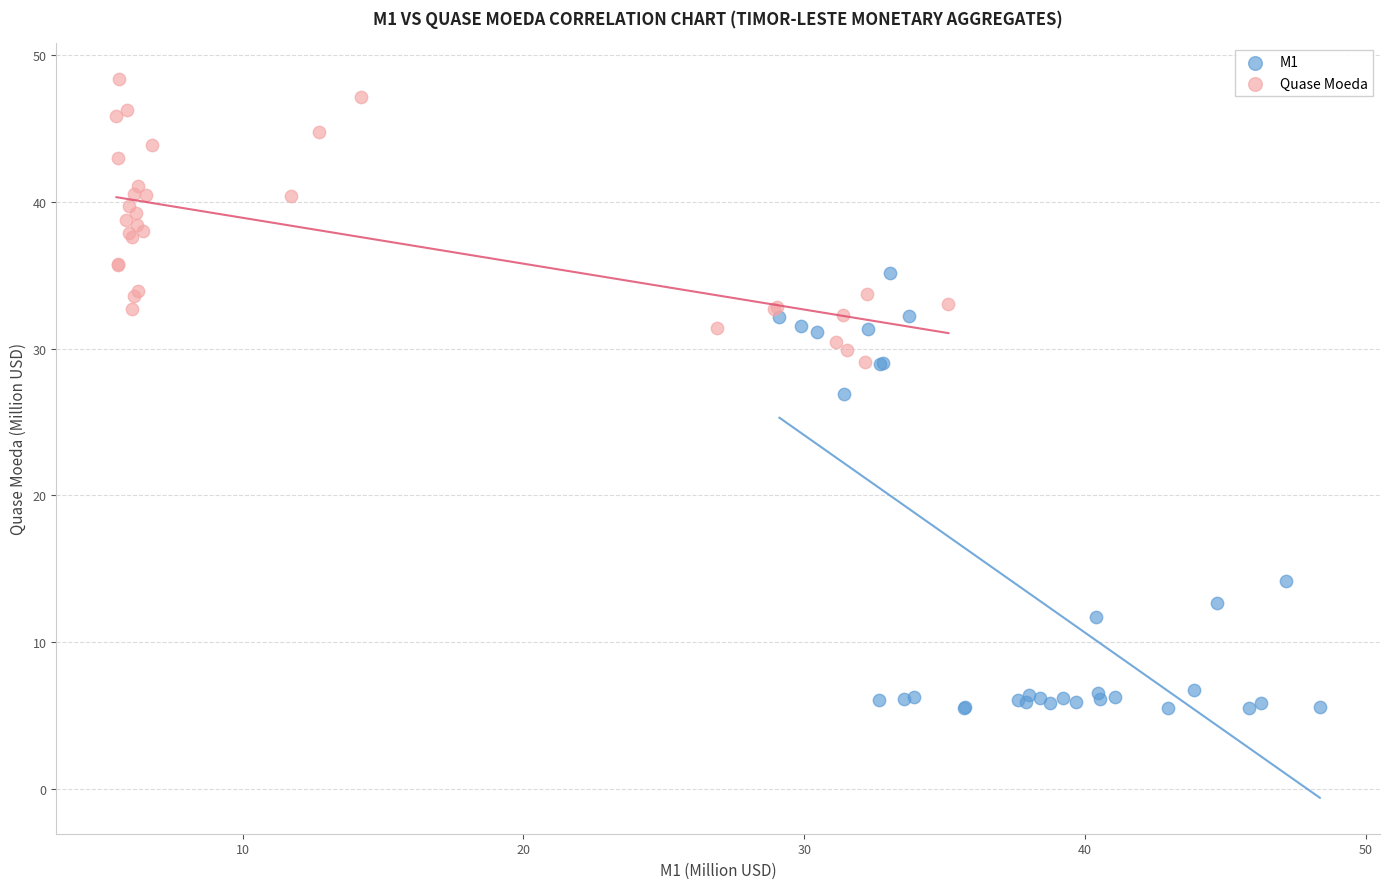

Which series reaches the maximum Y coordinate?

Quase Moeda